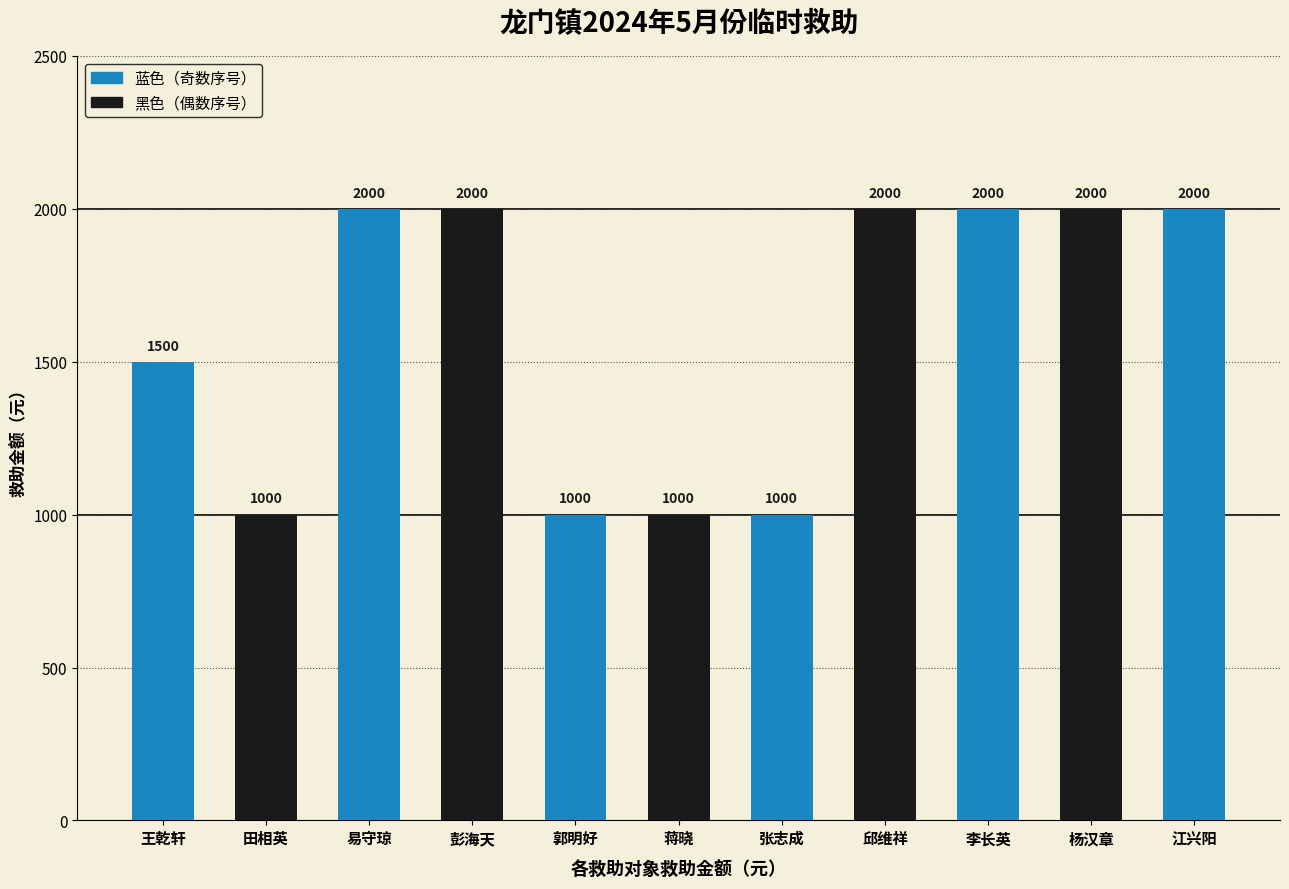

How many bars are there in total?

11